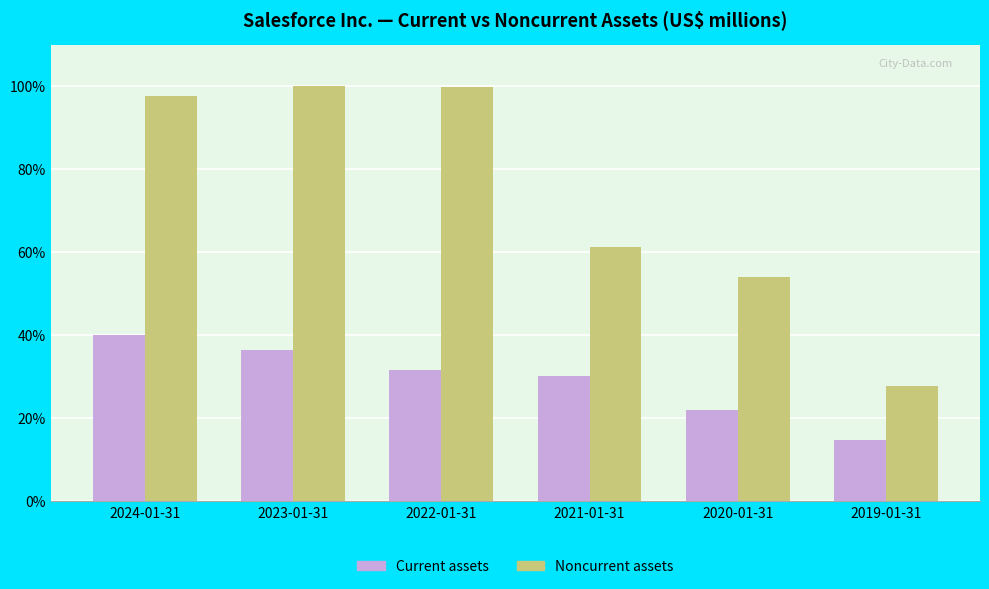

What is the difference between the second highest and minimum values in the Current assets series?

21.7